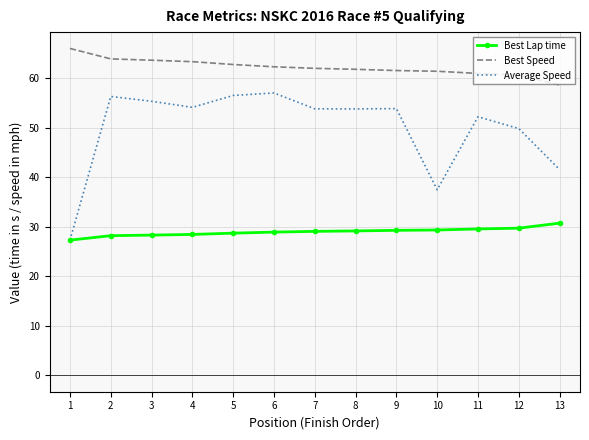

Rank the series at 13 from highest to lowest value.

Best Speed, Average Speed, Best Lap time